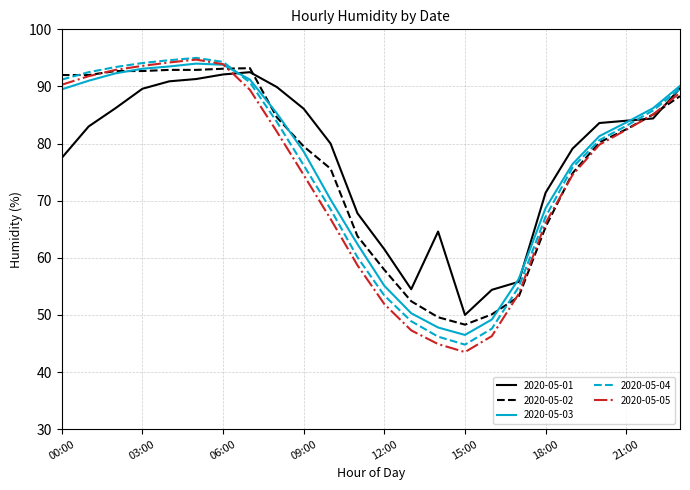

Does the chart have visible grid lines?

Yes